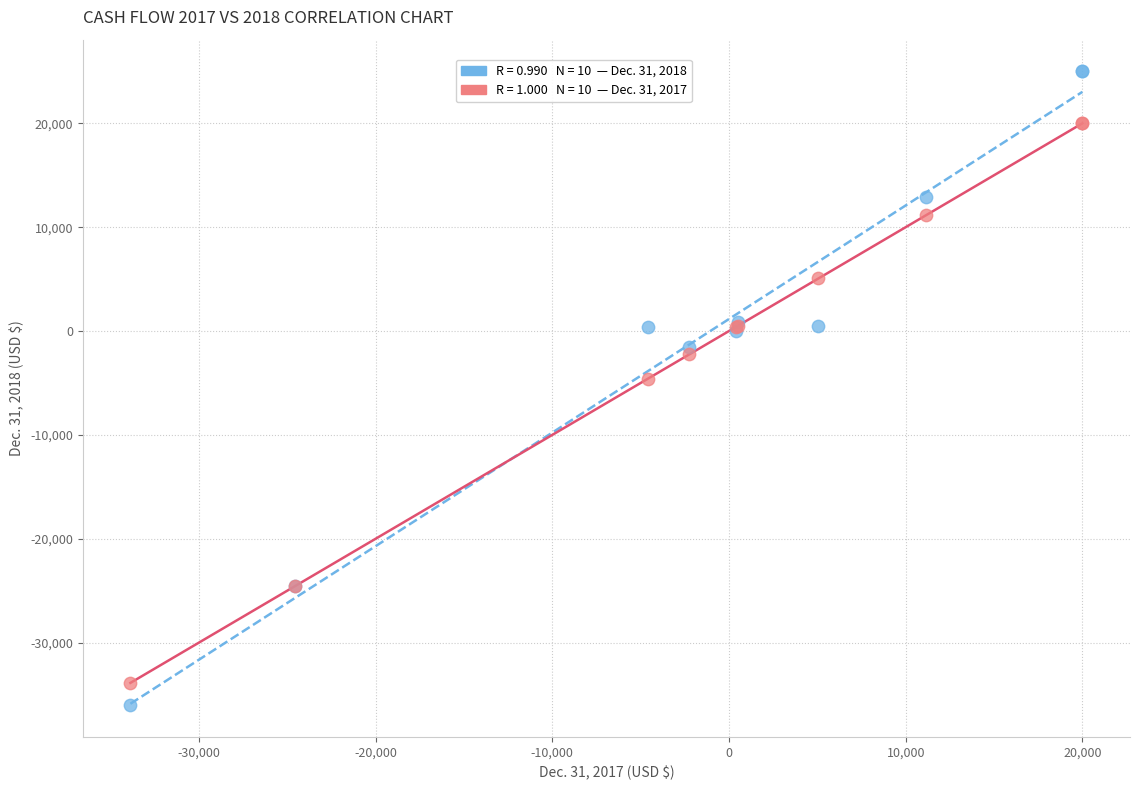

Across all series, what Y value is closest to -5517?

-4575